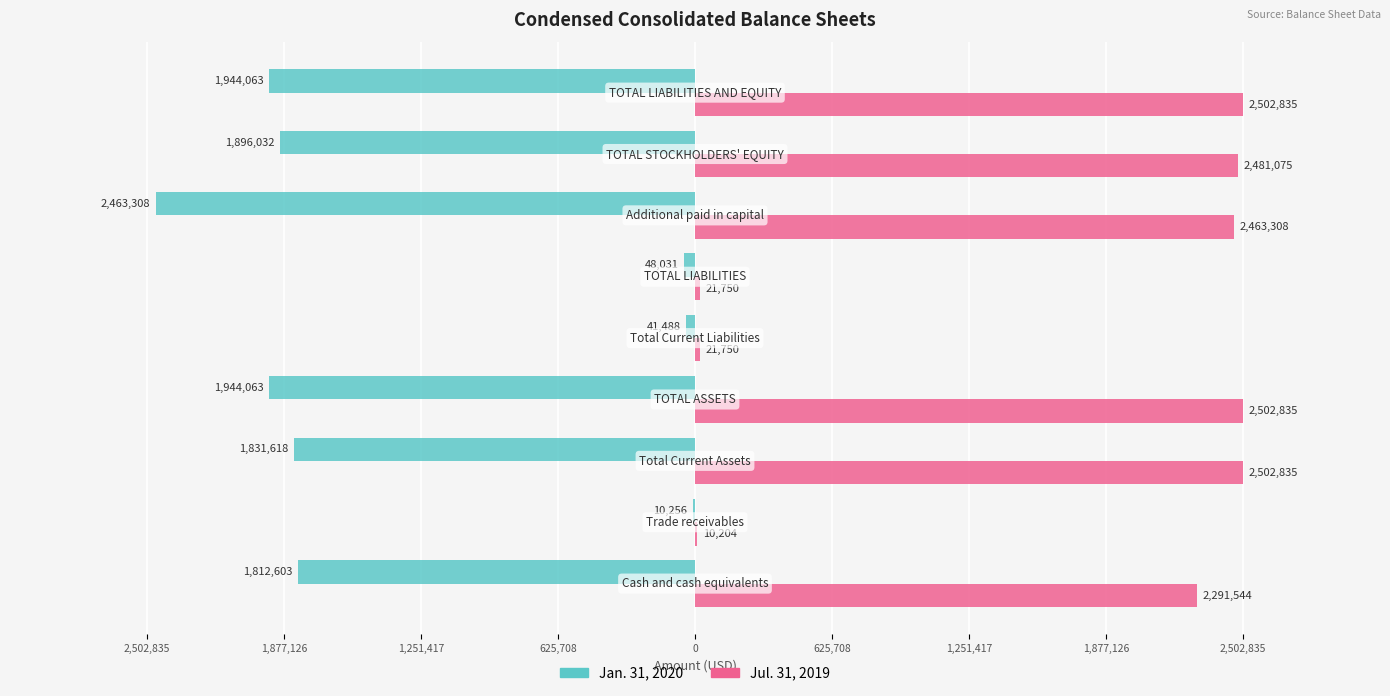

Reading right to left, what are all the values shown in this chart?

Jan. 31, 2020: 2,502,835=-1944063	1,877,126=-1896032	1,251,417=-2463308	625,708=-48031	0=-41488	625,708=-1944063	1,251,417=-1831618	1,877,126=-10256	2,502,835=-1812603
Jul. 31, 2019: 2,502,835=2502835	1,877,126=2481075	1,251,417=2463308	625,708=21750	0=21750	625,708=2502835	1,251,417=2502835	1,877,126=10204	2,502,835=2291544